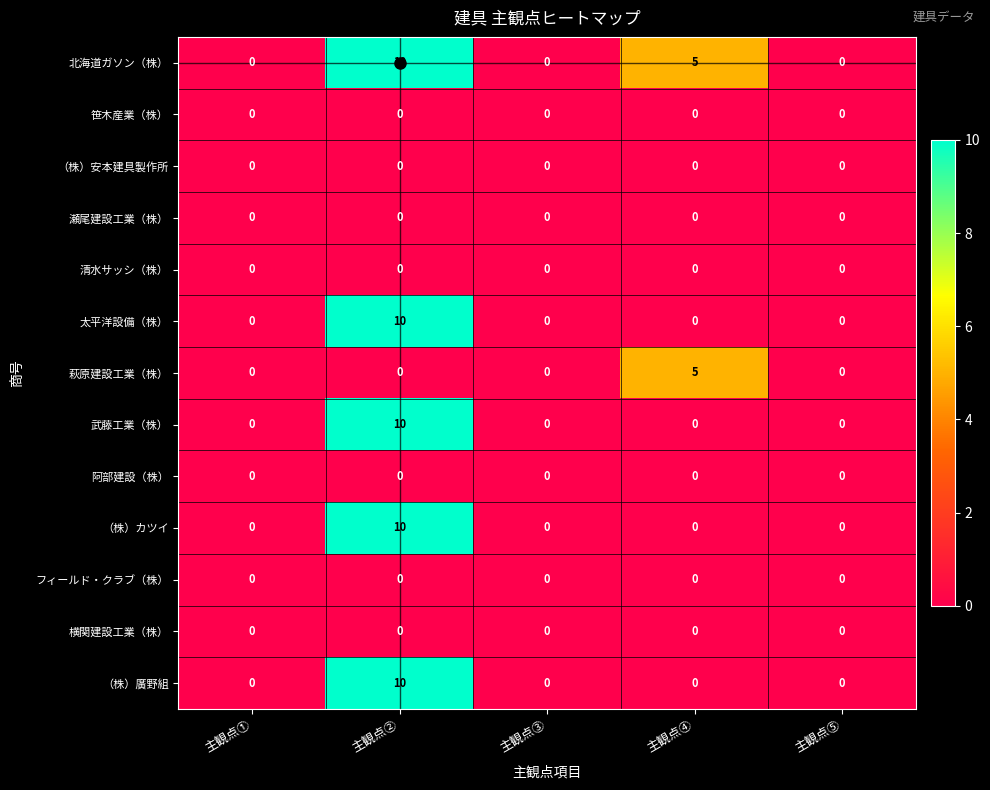

What is the difference between the 北海道ガソン（株） values at 主観点② and 主観点④?

5